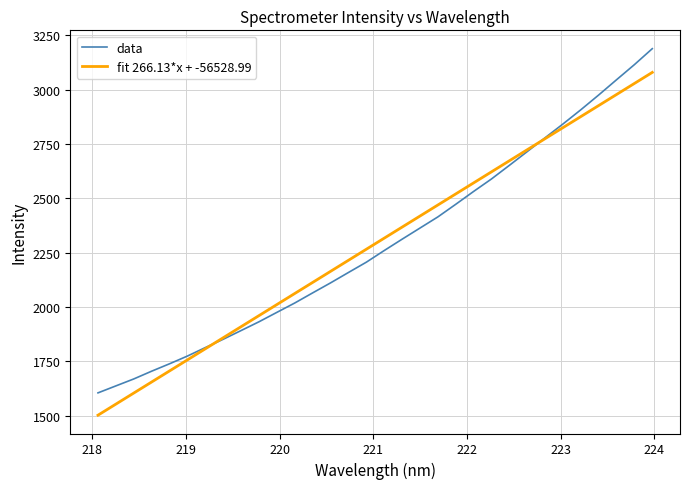

What is the smallest value displayed?

1503.1